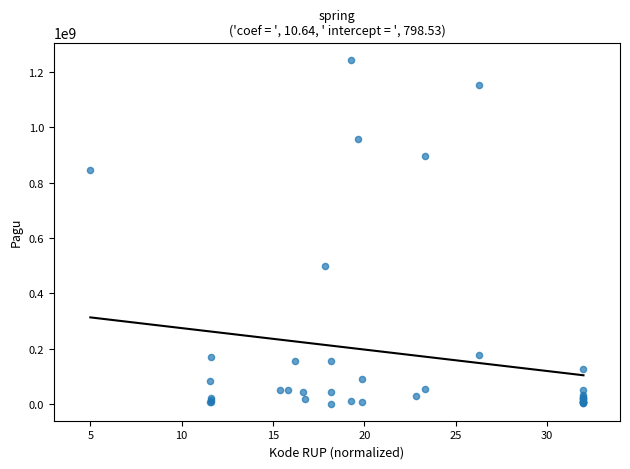

What Y value in the scatter plot is closest to 622840000?

499932000